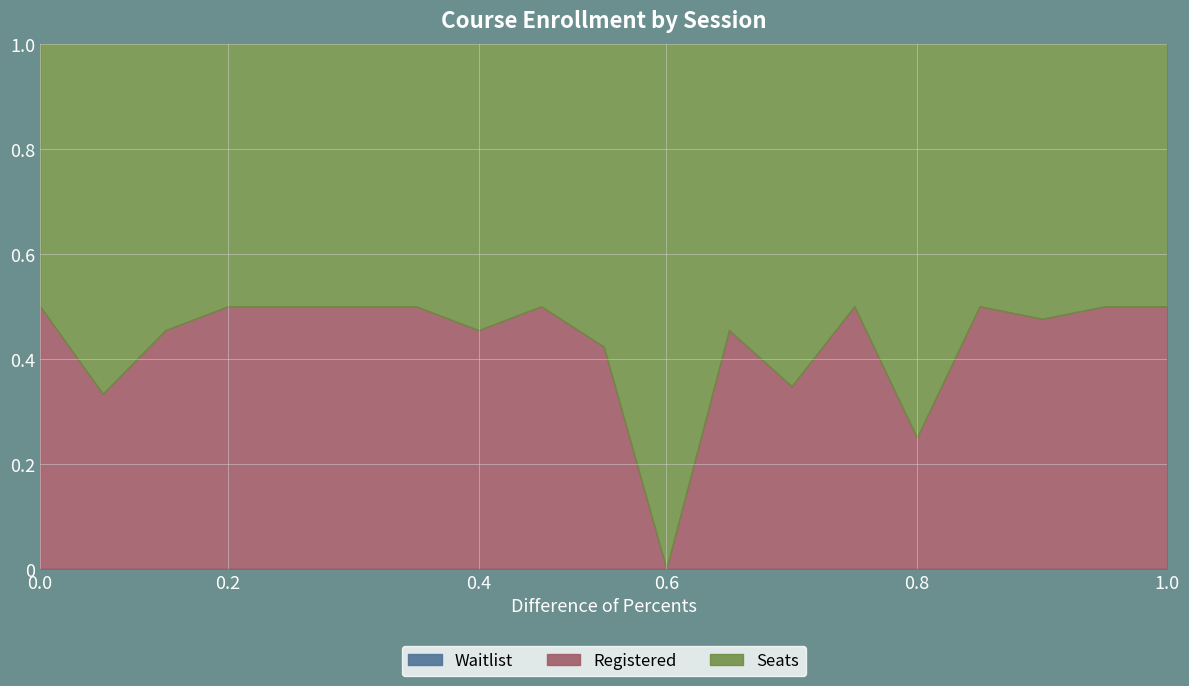

Which series has the largest total across all categories?

Seats